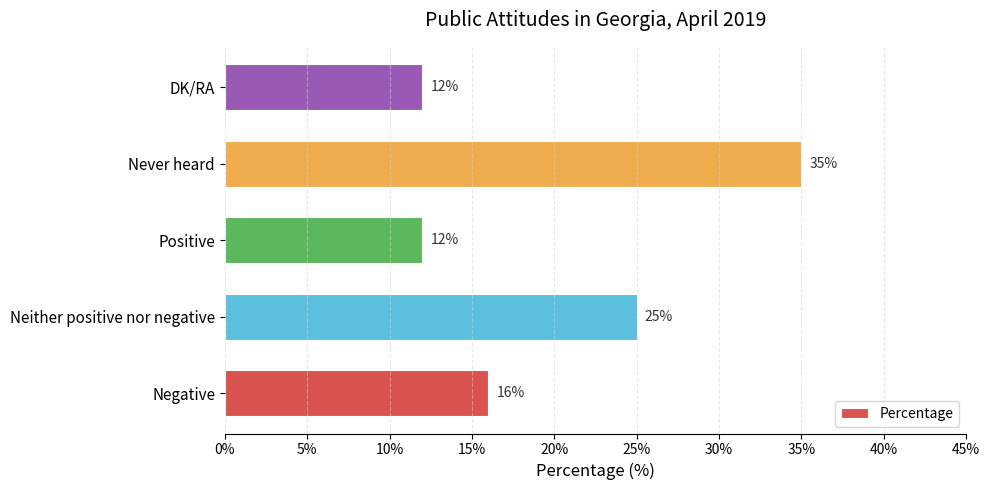

Between Never heard and Positive, which is larger?

Never heard